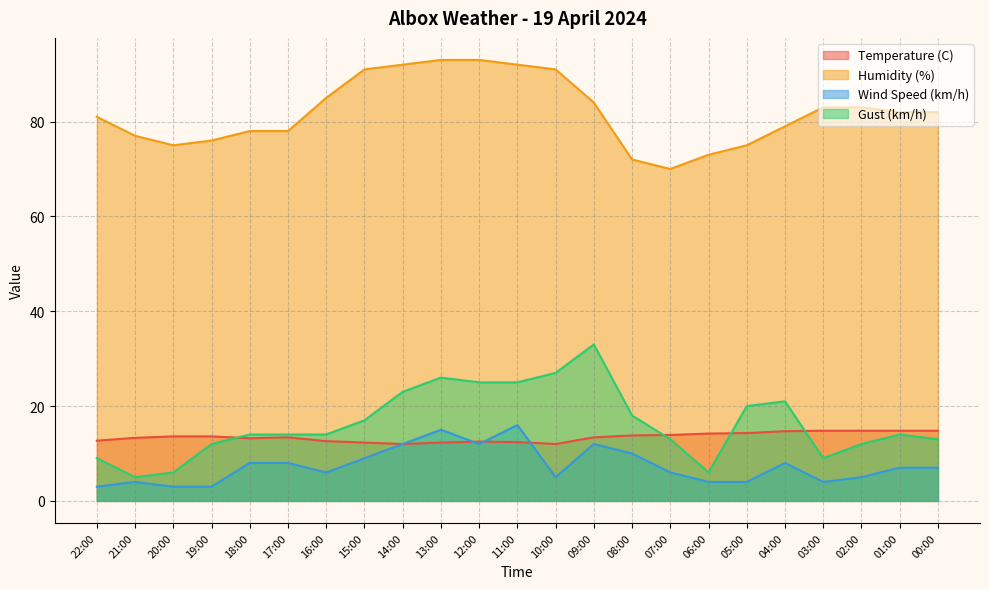

True or false: Humidity (%) and Temperature (C) cross at least once.

False